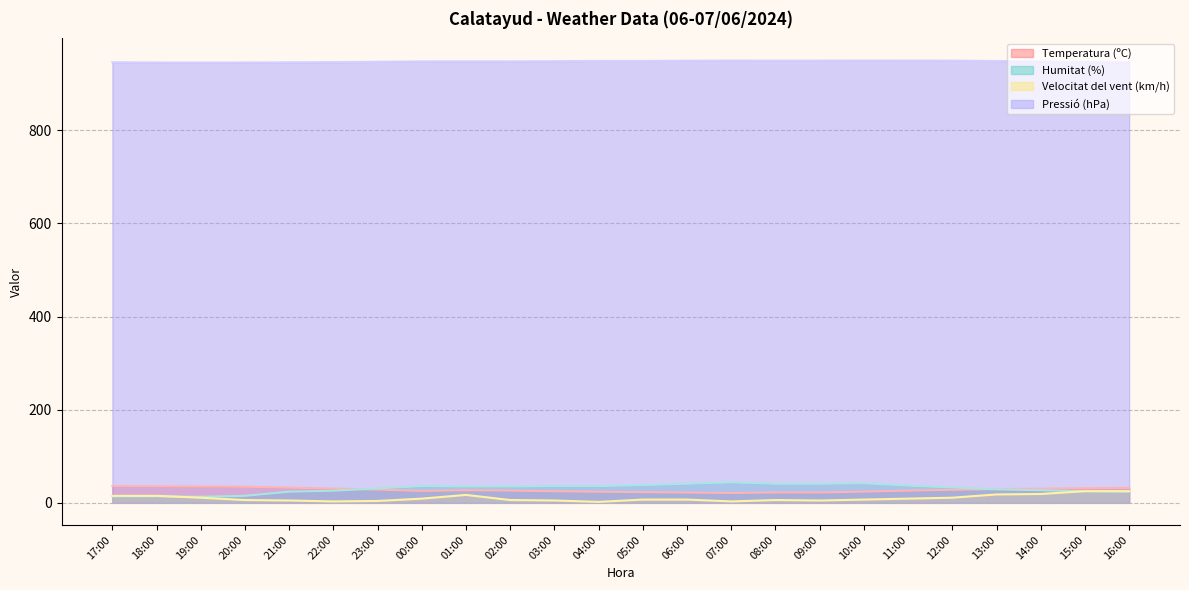

What is the difference between the second highest and minimum values in the Temperatura (ºC) series?

14.2